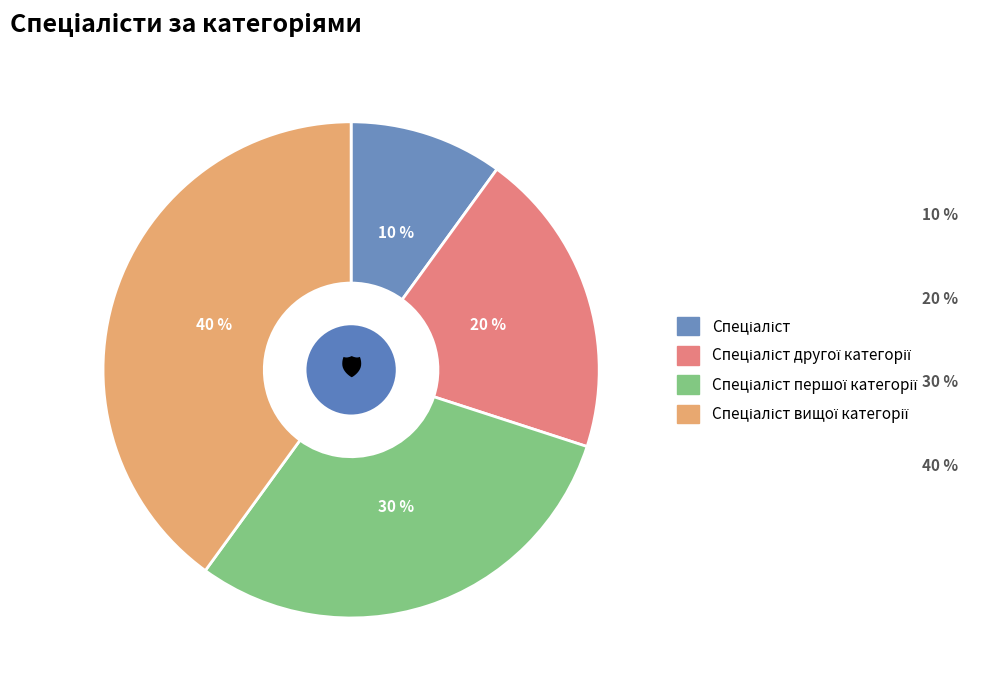

Does any single category account for the majority?

No